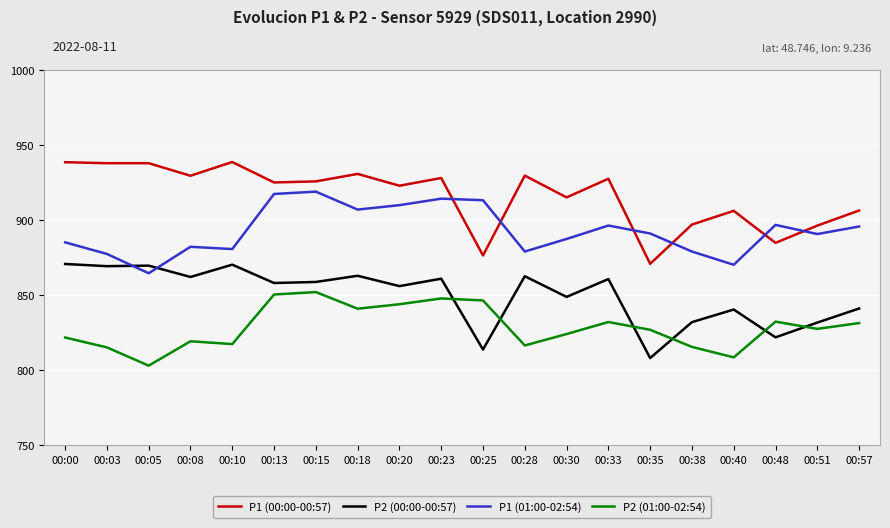

What is the highest value of the P2 (00:00-00:57) series?

870.9